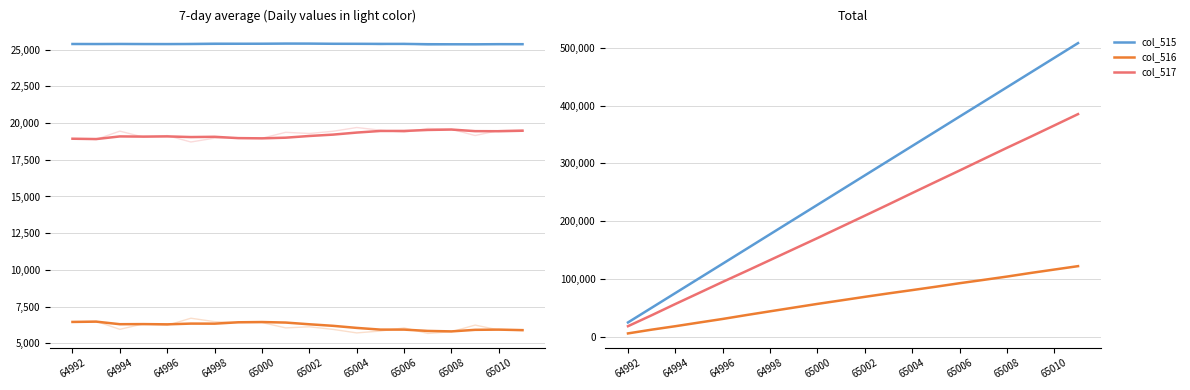

What is the average value of the col_515 series?

266624